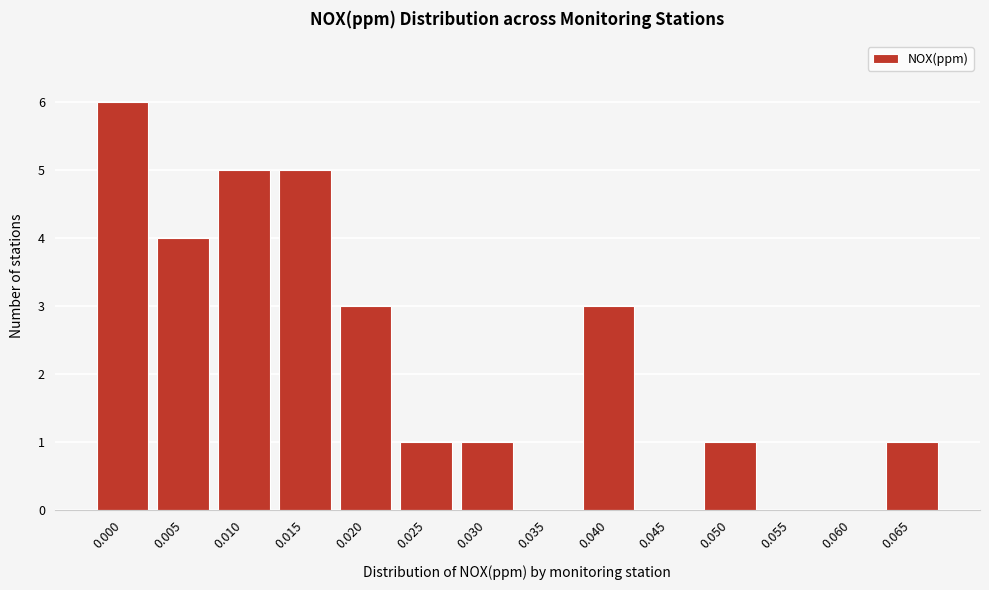

Reading left to right, transcribe all the data shown in this chart.

0.000=6	0.005=4	0.010=5	0.015=5	0.020=3	0.025=1	0.030=1	0.035=0	0.040=3	0.045=0	0.050=1	0.055=0	0.060=0	0.065=1